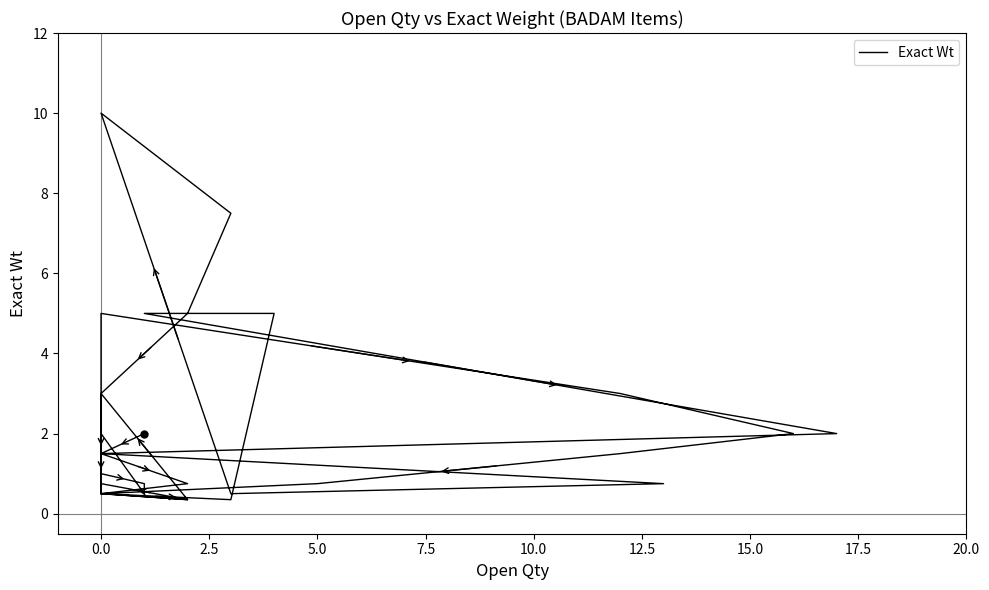

Count the number of values greater than 1.

22